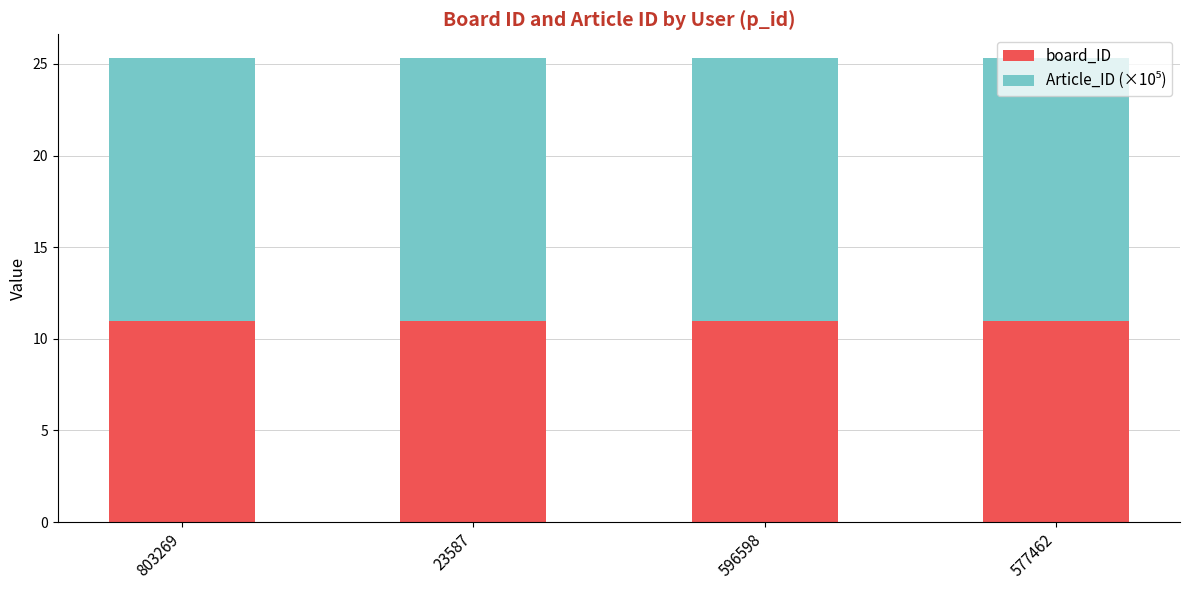

What is the sum of the board_ID values at 803269 and 577462?

22.0